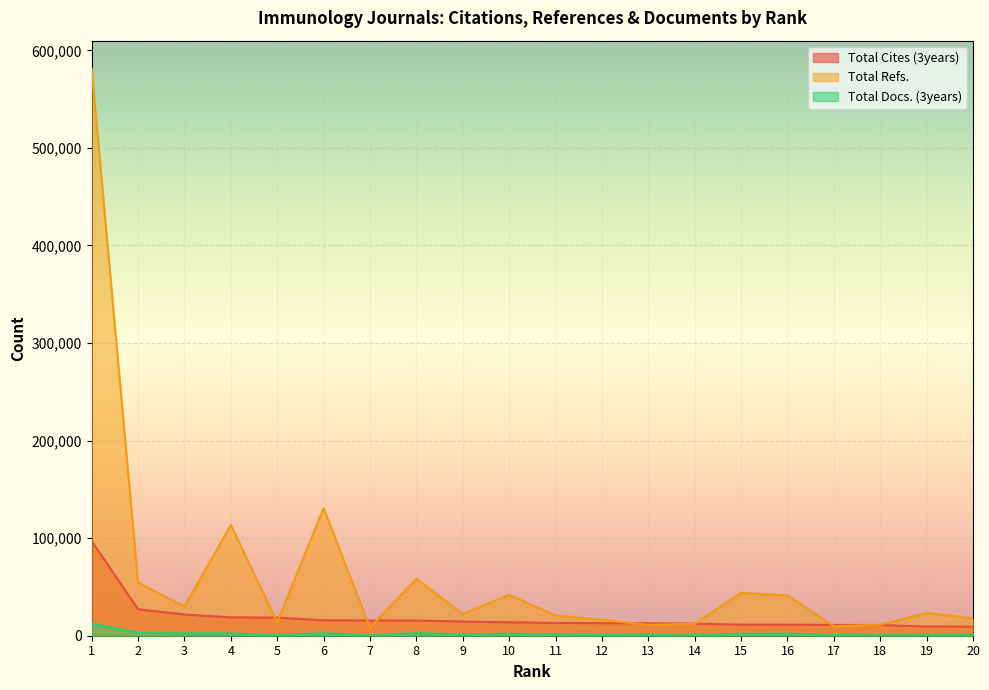

What is the average value of the Total Docs. (3years) series?

2183